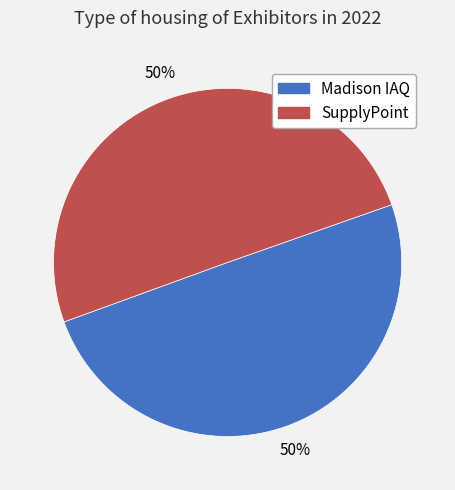

How many segments does this pie chart have?

2